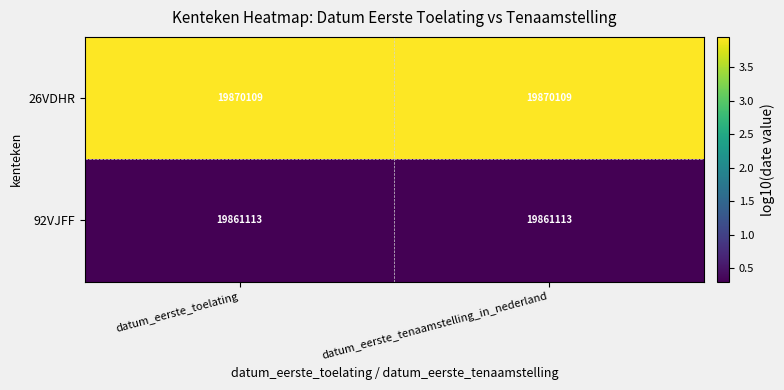

What is the approximate value of 92VJFF at datum_eerste_toelating?

19861113